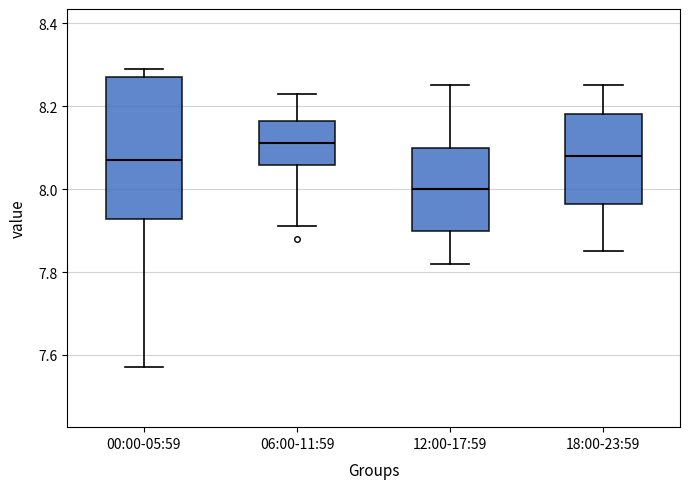

Reading left to right, read every box against the y-axis: the position of its median line, the range the box covers, and the ends of its whiskers. The values are not printed on the chart, so give them approximately, as read against the axis.

00:00-05:59: median 8.08, box 7.92 to 8.28, whiskers 7.58 to 8.30
06:00-11:59: median 8.12, box 8.06 to 8.16, whiskers 7.92 to 8.24
12:00-17:59: median 8.00, box 7.90 to 8.10, whiskers 7.82 to 8.26
18:00-23:59: median 8.08, box 7.96 to 8.18, whiskers 7.86 to 8.26